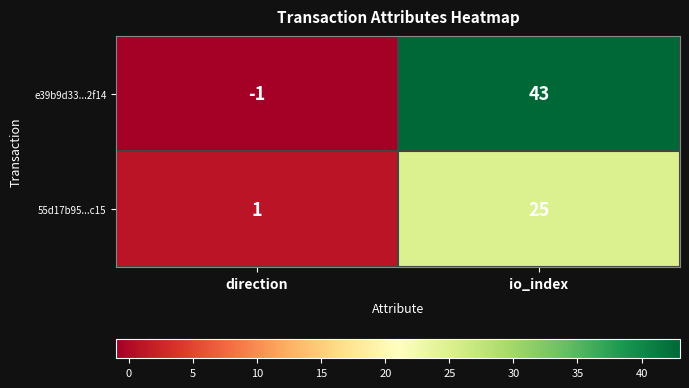

Reading left to right, what are all the values shown in this chart?

e39b9d33...2f14: -1	43
55d17b95...c15: 1	25